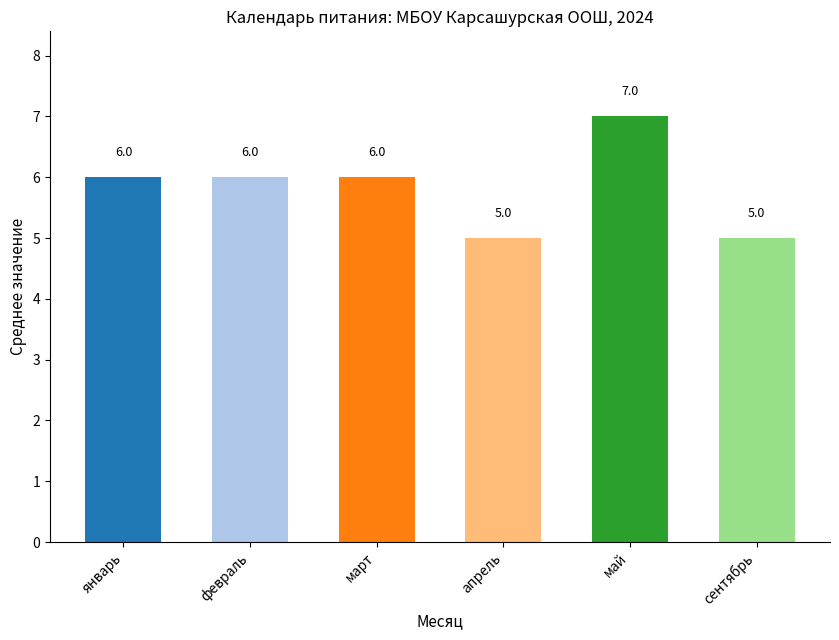

How many categories are shown in the chart?

6